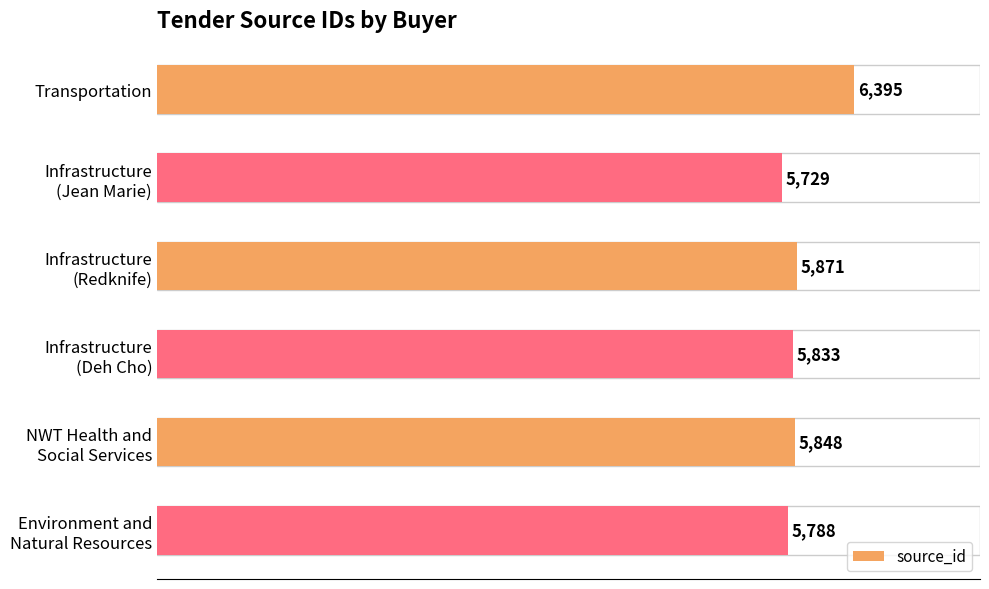

What is the average value?

5911